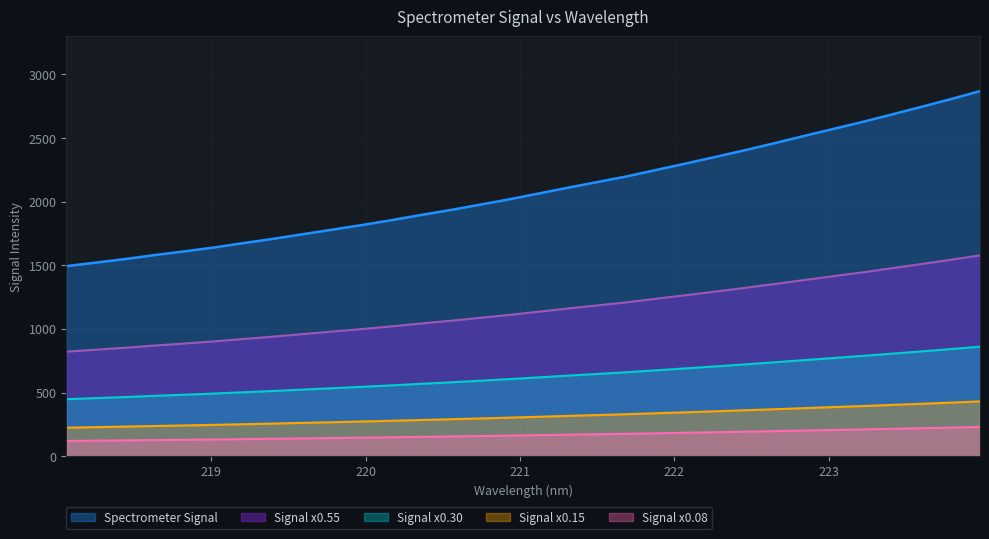

Rank the series by their maximum value, from highest to lowest.

Spectrometer Signal, Signal x0.55, Signal x0.30, Signal x0.15, Signal x0.08